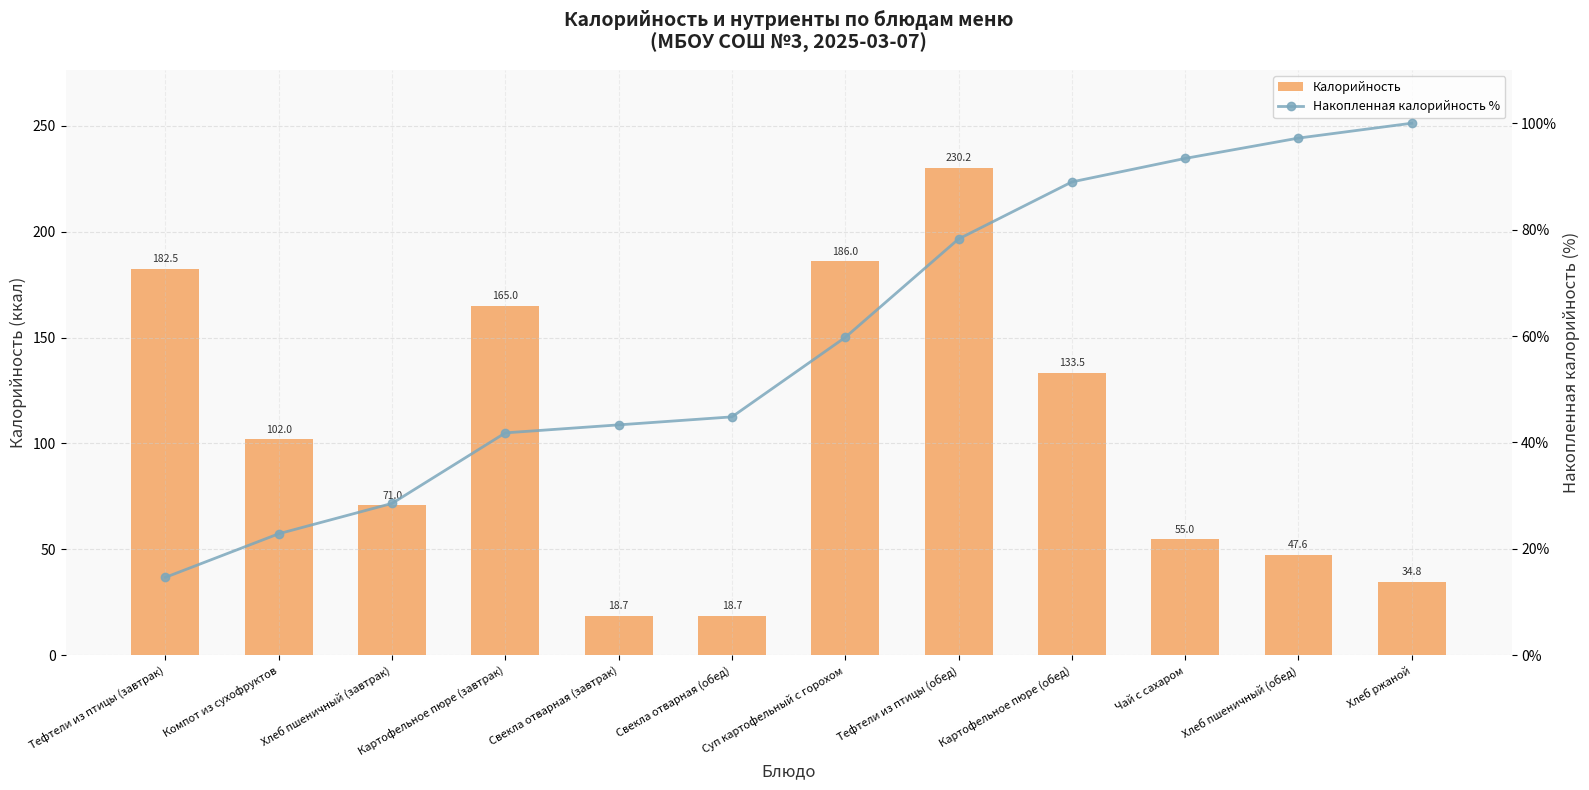

What is the label of the 2nd bar from the right?

Хлеб пшеничный (обед)